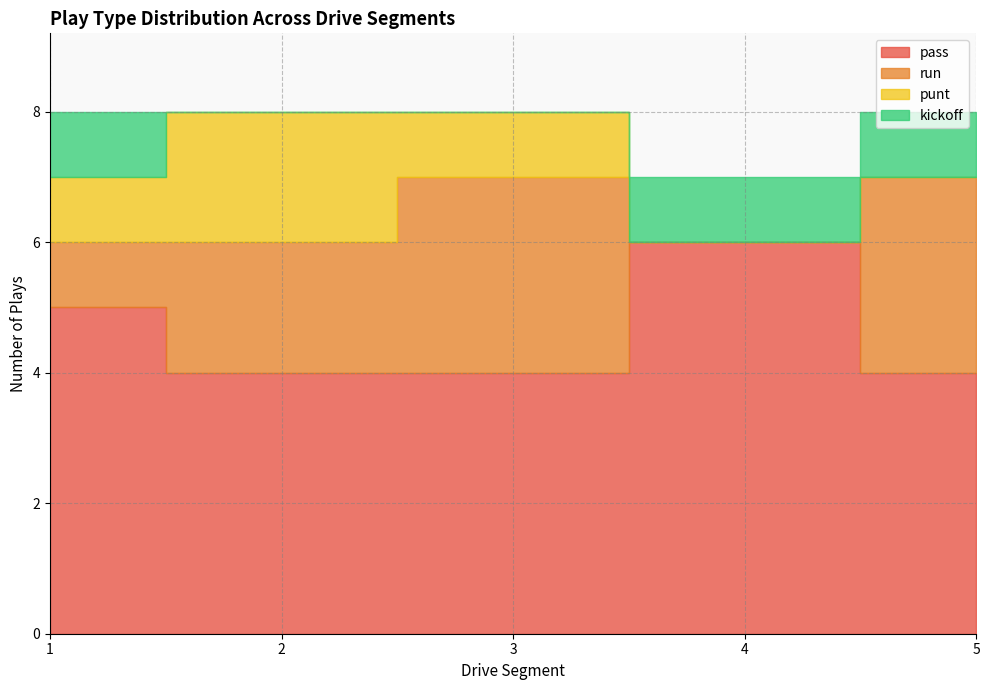

What are all the series names shown in the legend?

pass, run, punt, kickoff